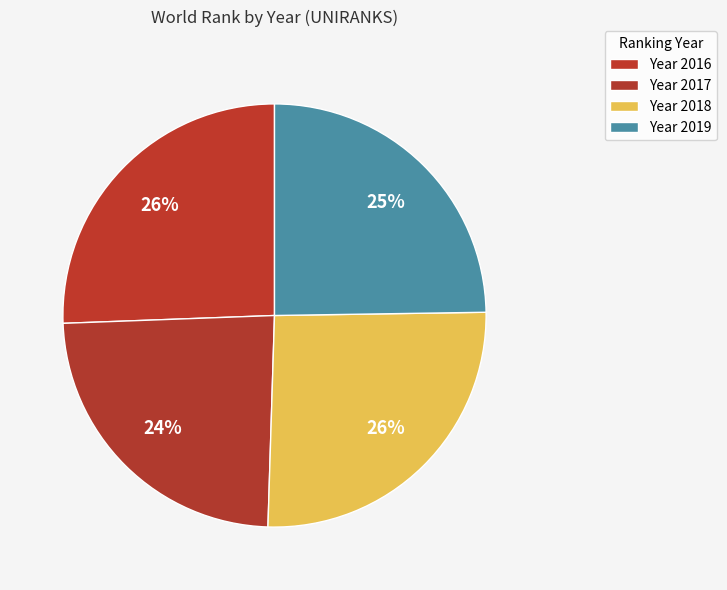

Is there a majority slice in this chart?

No